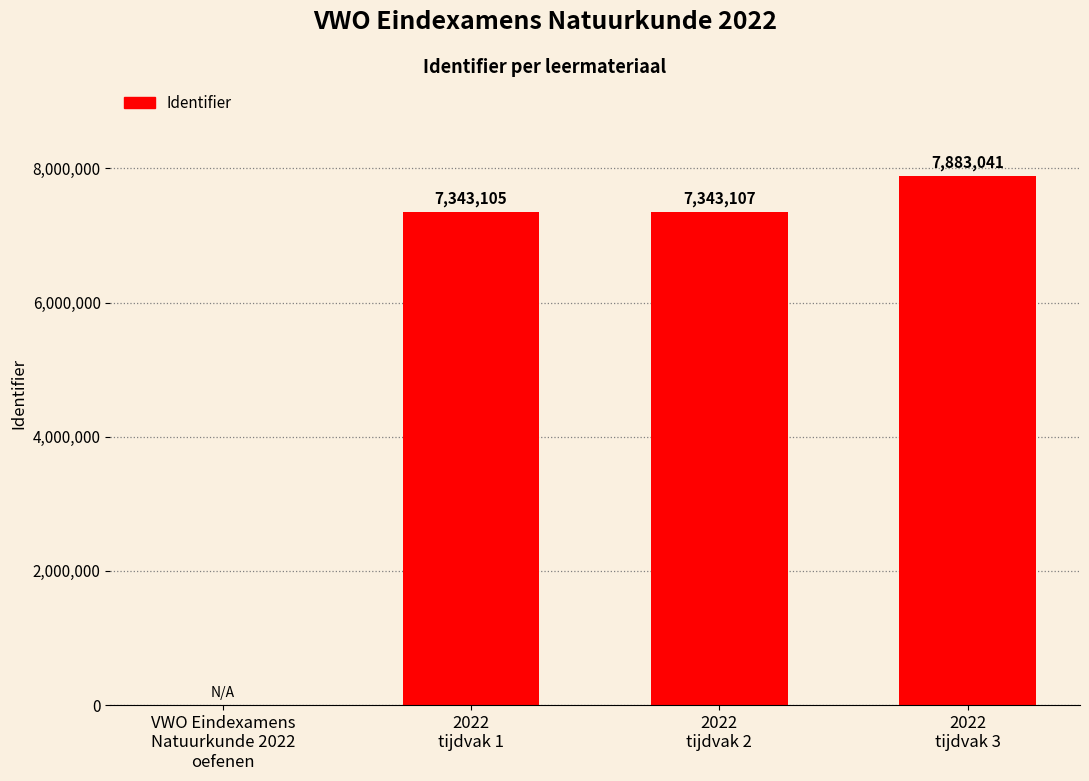

What is the maximum value shown in the chart?

7883041